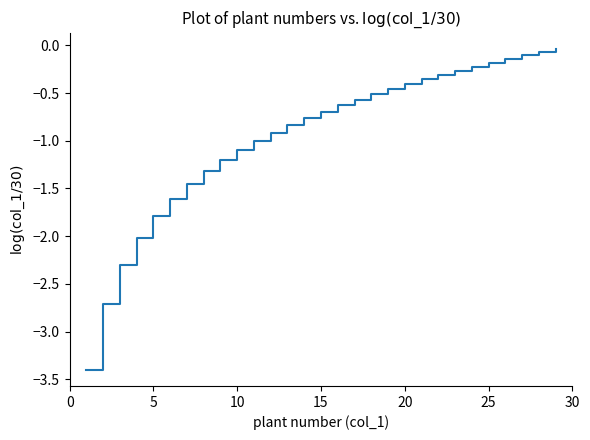

How many lines are shown in the chart?

1